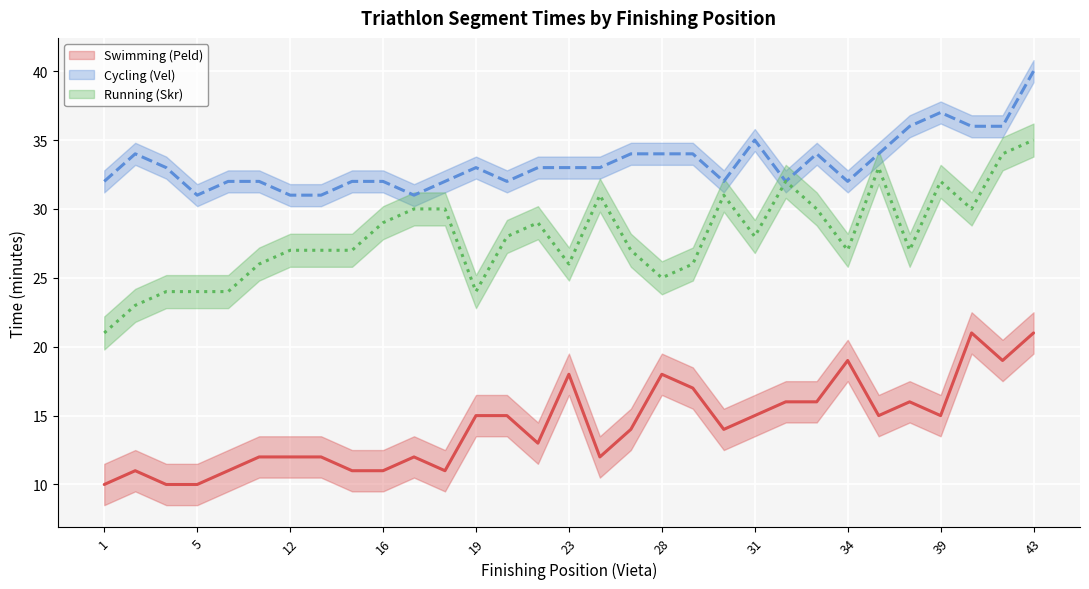

At which category is the sum across all series the highest?

43